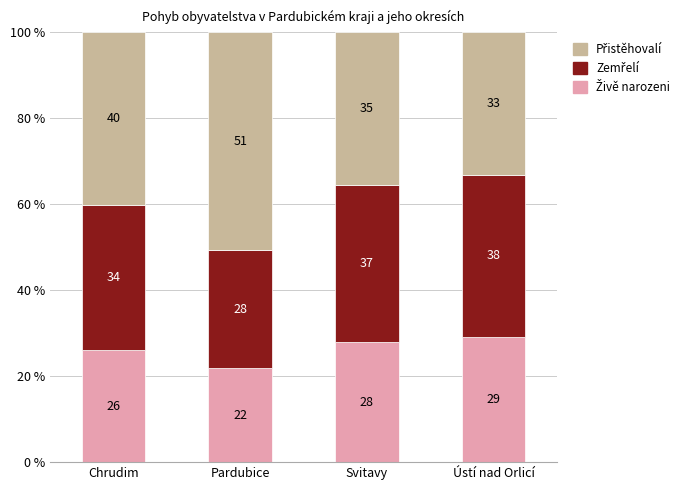

Are the bars horizontal?

No